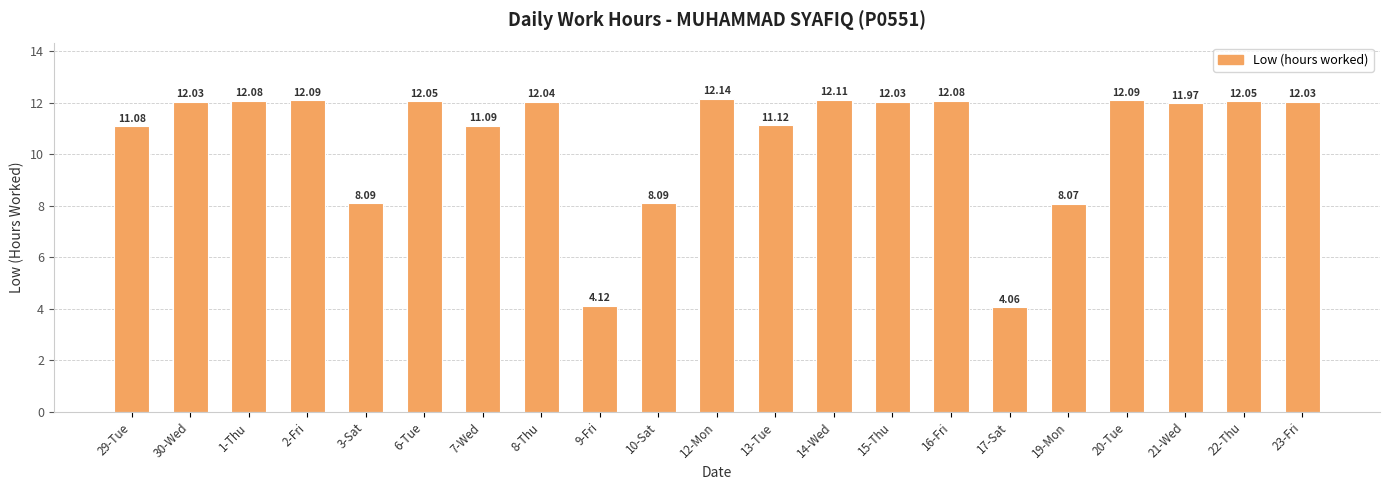

What is the change in value from 9-Fri to 22-Thu?

+7.9